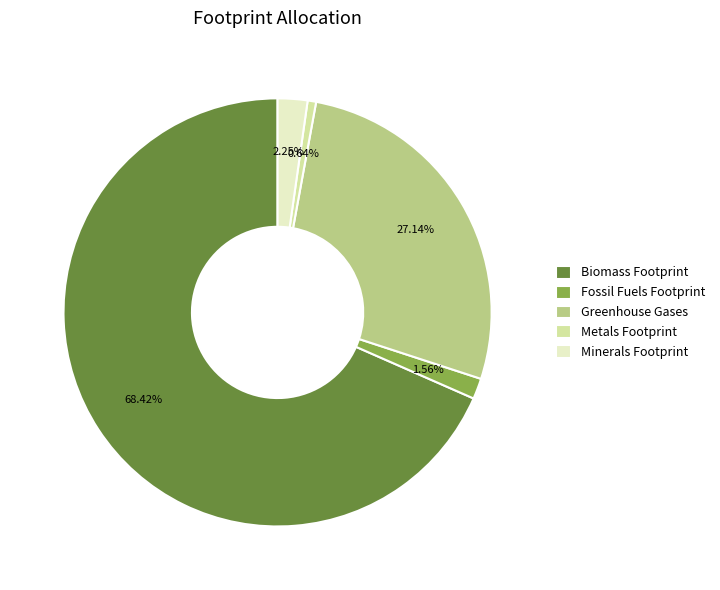

Between Minerals Footprint and Metals Footprint, which is larger?

Minerals Footprint